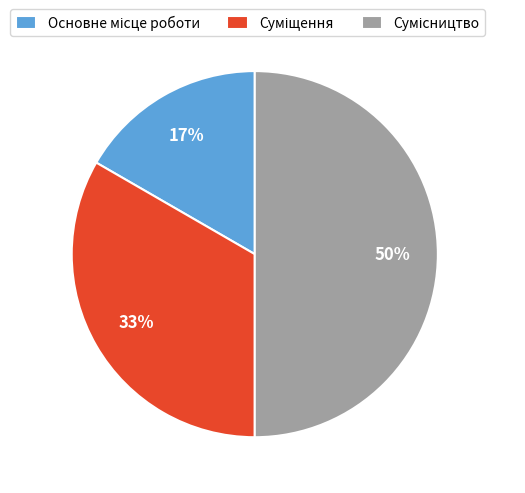

To the nearest percent, what is the difference between the largest and smallest slice percentages?

33%